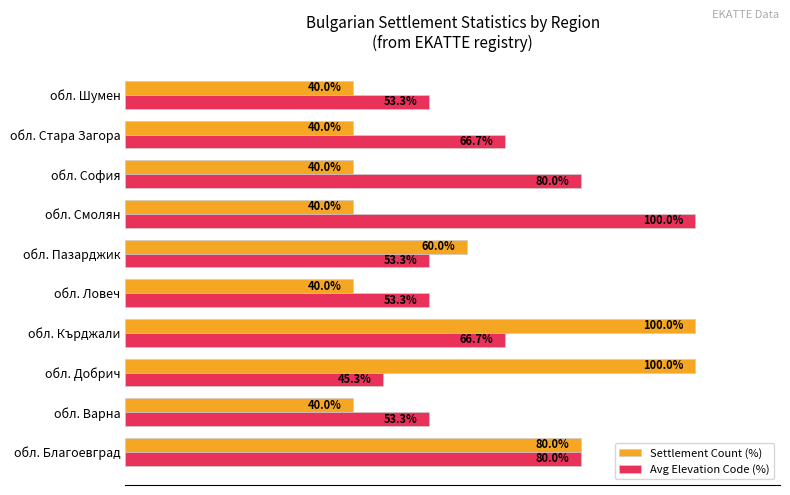

At обл. Пазарджик, list the series in order from largest to smallest.

Settlement Count (%), Avg Elevation Code (%)